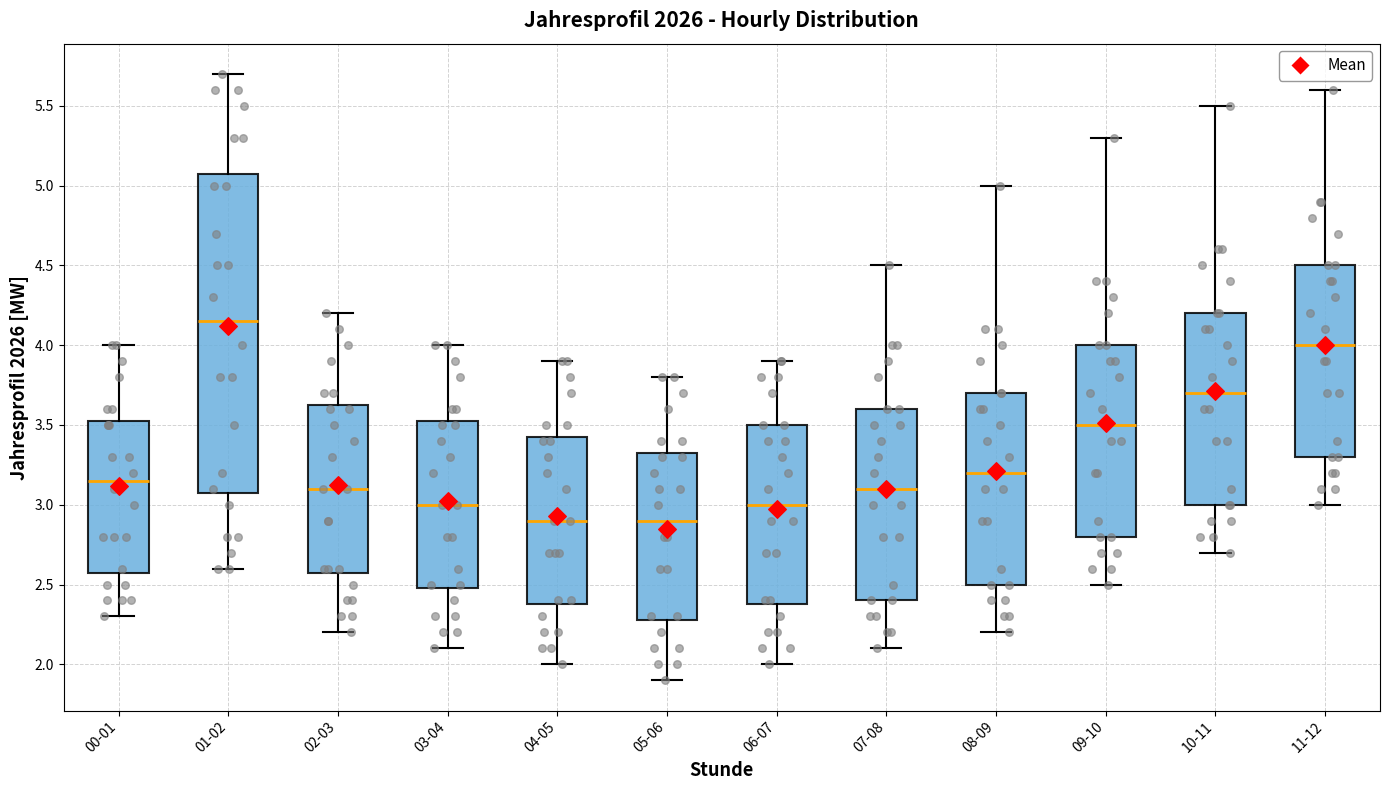

Reading left to right, transcribe this box plot: for each box, give where its median line is, the range the box spans, and where its two whiskers end, as read against the y-axis. The values are not printed on the chart, so give them approximately, as read against the axis.

00-01: median 3.15, box 2.60 to 3.55, whiskers 2.30 to 4.00
01-02: median 4.15, box 3.10 to 5.10, whiskers 2.60 to 5.70
02-03: median 3.10, box 2.60 to 3.65, whiskers 2.20 to 4.20
03-04: median 3.00, box 2.50 to 3.55, whiskers 2.10 to 4.00
04-05: median 2.90, box 2.40 to 3.45, whiskers 2.00 to 3.90
05-06: median 2.90, box 2.30 to 3.35, whiskers 1.90 to 3.80
06-07: median 3.00, box 2.40 to 3.50, whiskers 2.00 to 3.90
07-08: median 3.10, box 2.40 to 3.60, whiskers 2.10 to 4.50
08-09: median 3.20, box 2.50 to 3.70, whiskers 2.20 to 5.00
09-10: median 3.50, box 2.80 to 4.00, whiskers 2.50 to 5.30
10-11: median 3.70, box 3.00 to 4.20, whiskers 2.70 to 5.50
11-12: median 4.00, box 3.30 to 4.50, whiskers 3.00 to 5.60